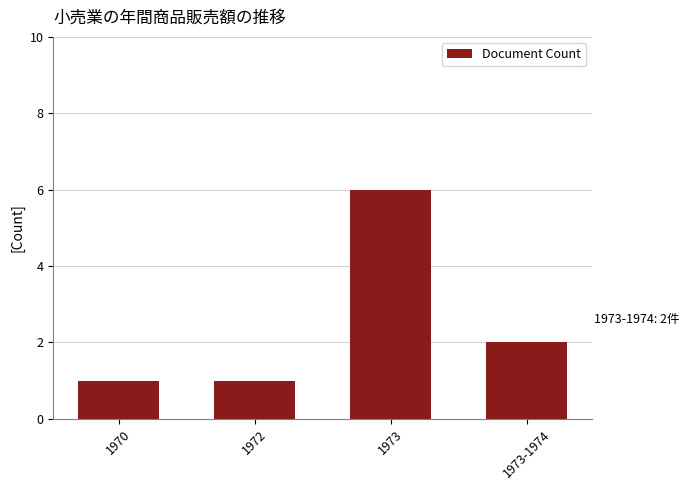

Reading left to right, transcribe all the data shown in this chart.

1970=1	1972=1	1973=6	1973-1974=2